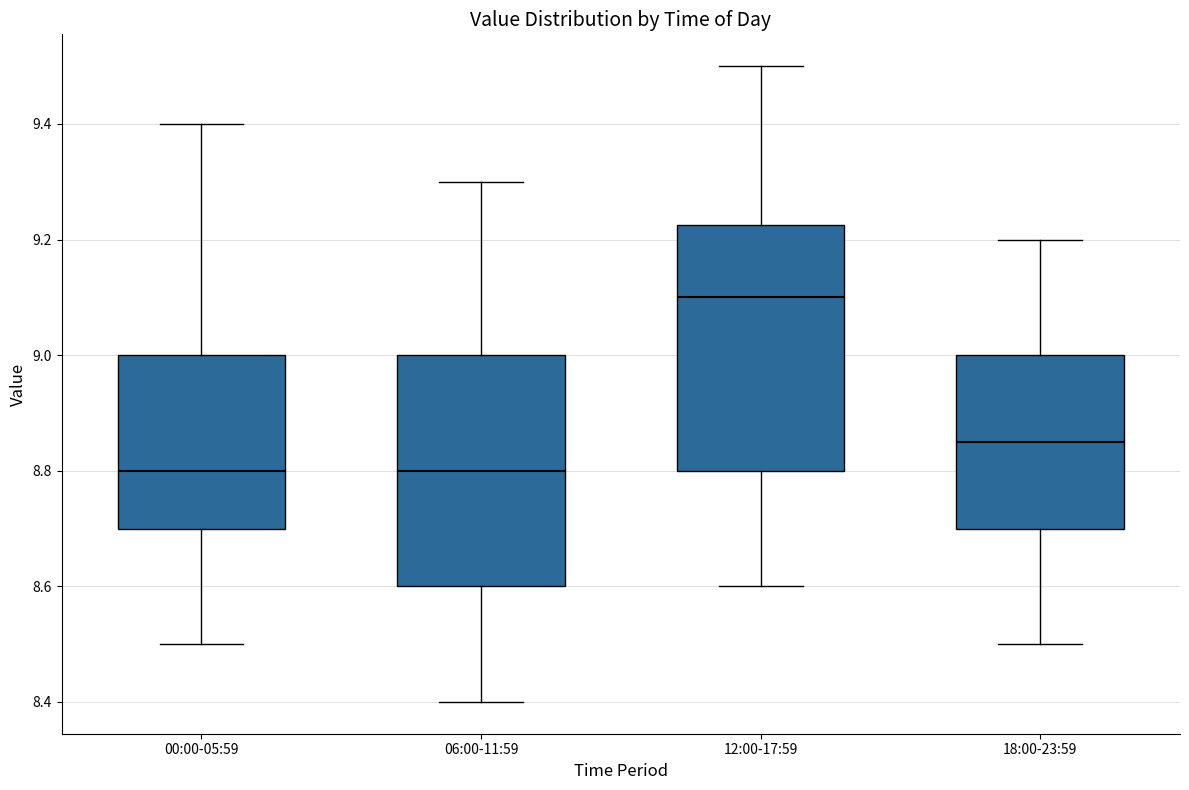

Reading left to right, transcribe this box plot: for each box, give where its median line is, the range the box spans, and where its two whiskers end, as read against the y-axis. The values are not printed on the chart, so give them approximately, as read against the axis.

00:00-05:59: median 8.80, box 8.70 to 9.00, whiskers 8.50 to 9.40
06:00-11:59: median 8.80, box 8.60 to 9.00, whiskers 8.40 to 9.30
12:00-17:59: median 9.10, box 8.80 to 9.22, whiskers 8.60 to 9.50
18:00-23:59: median 8.86, box 8.70 to 9.00, whiskers 8.50 to 9.20